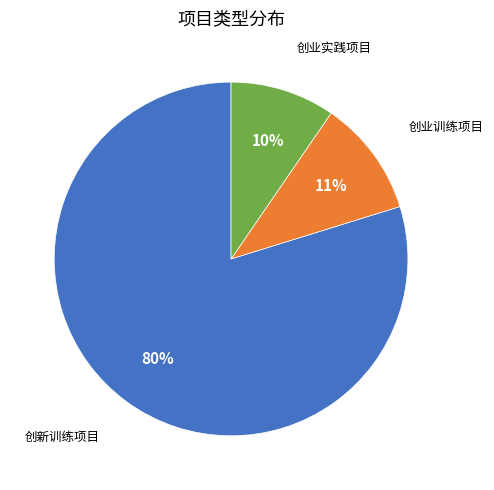

What is the majority slice?

创新训练项目